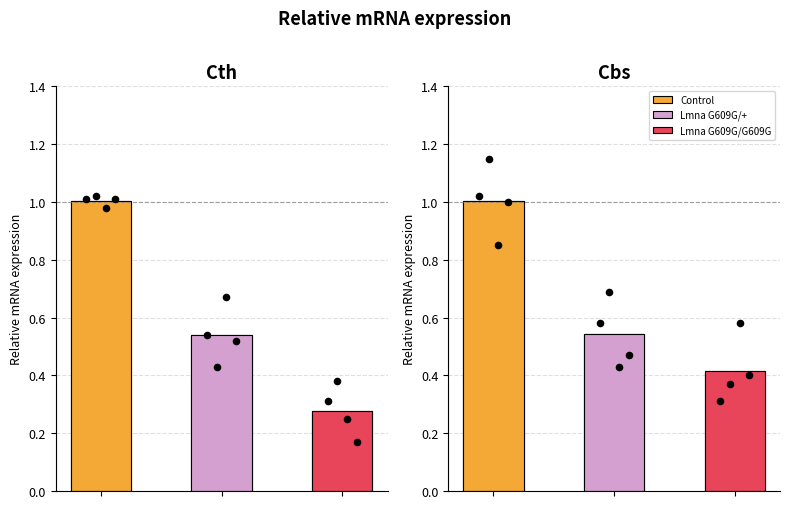

Is the value of Control at Cth_2 greater than the value of Lmna G609G/G609G at Cbs_3?

Yes